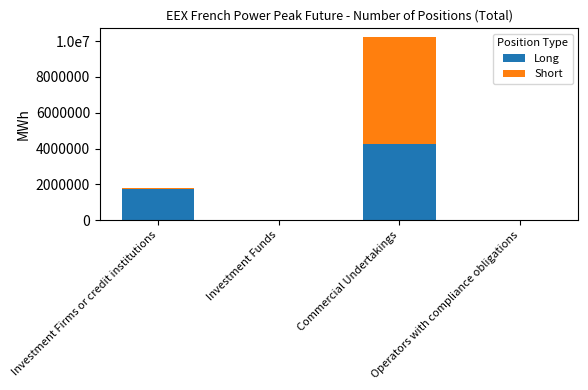

What are all the series names shown in the legend?

Long, Short